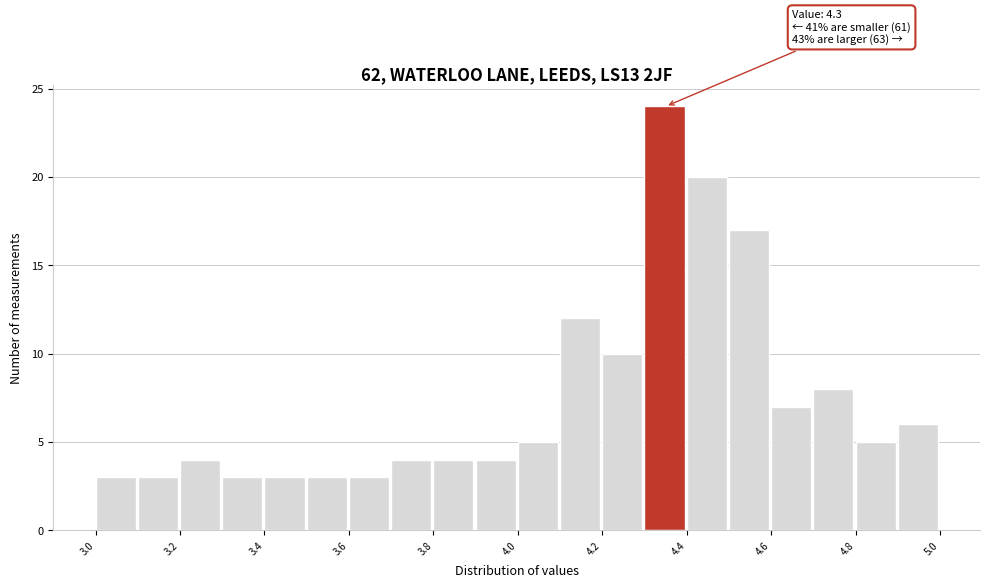

Over which range of the x-axis is the bar tallest?

4.3 to 4.4